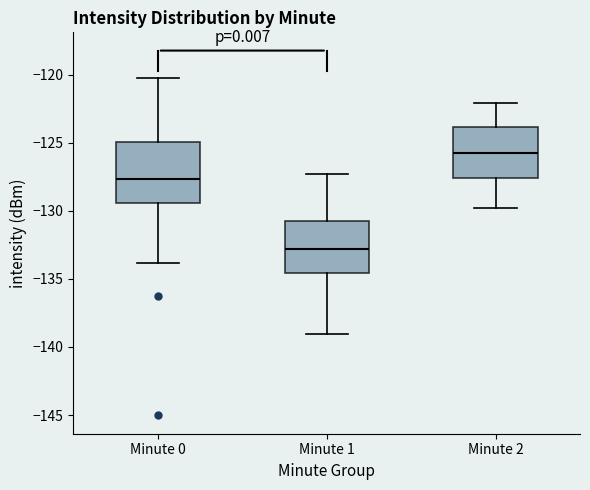

Which box is the tallest, from its lower edge to its upper edge?

Minute 0